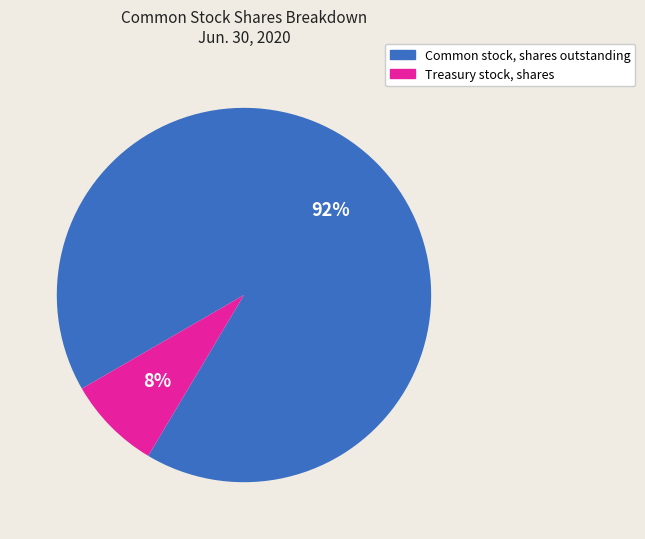

What percentage is the Common stock, shares outstanding slice, to the nearest percent?

92%